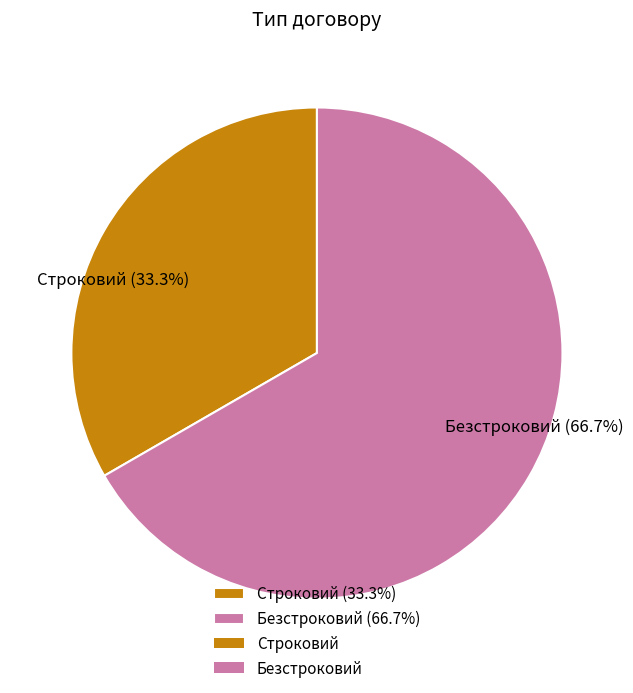

Combined, what portion of the pie is Безстроковий and Строковий?

100.0%